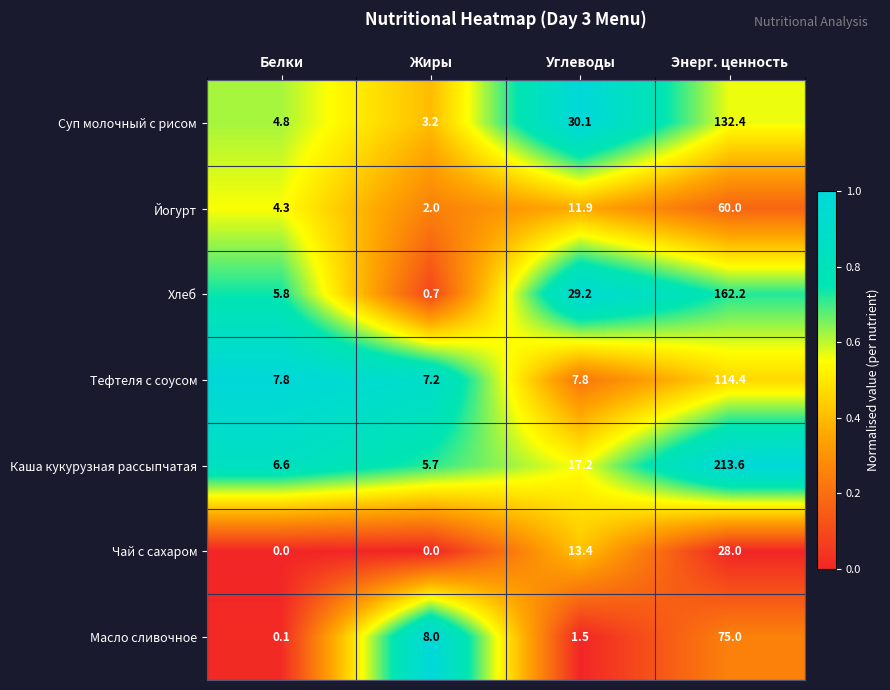

List the series in order of their peak value, lowest first.

Чай с сахаром, Йогурт, Масло сливочное, Тефтеля с соусом, Суп молочный с рисом, Хлеб, Каша кукурузная рассыпчатая